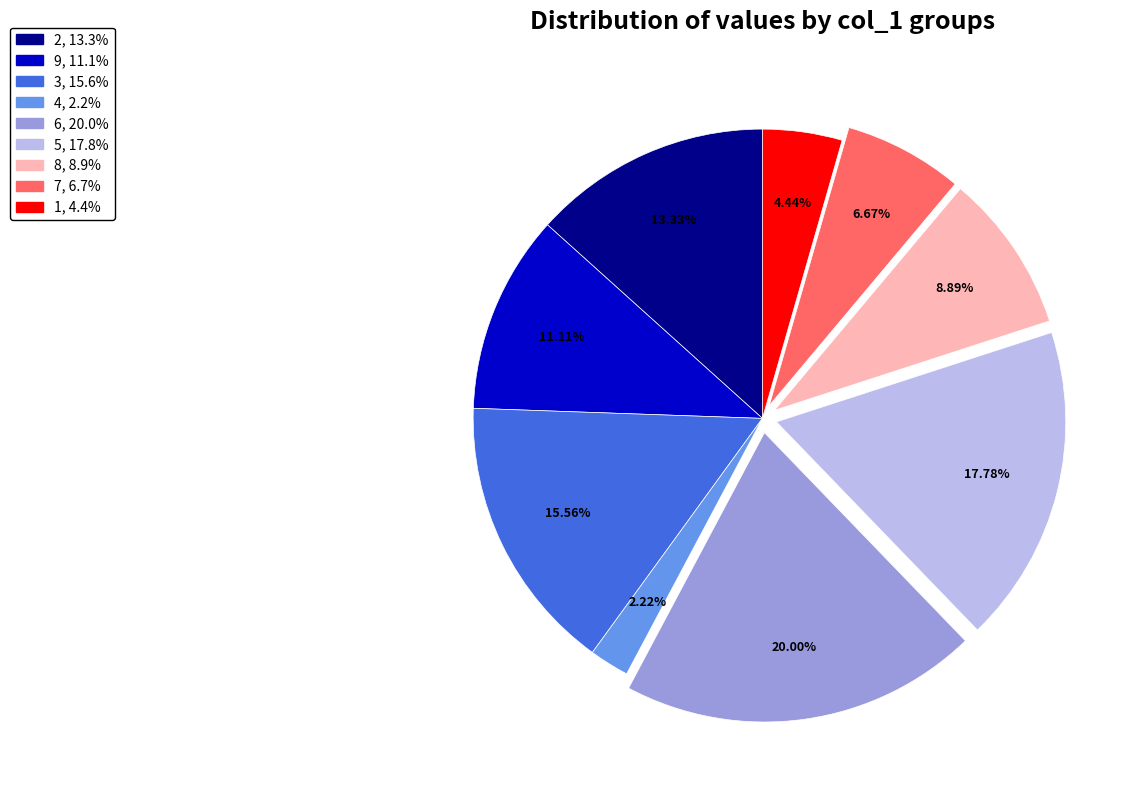

Approximately how many times larger is the value at 6 compared to 1?

4.5